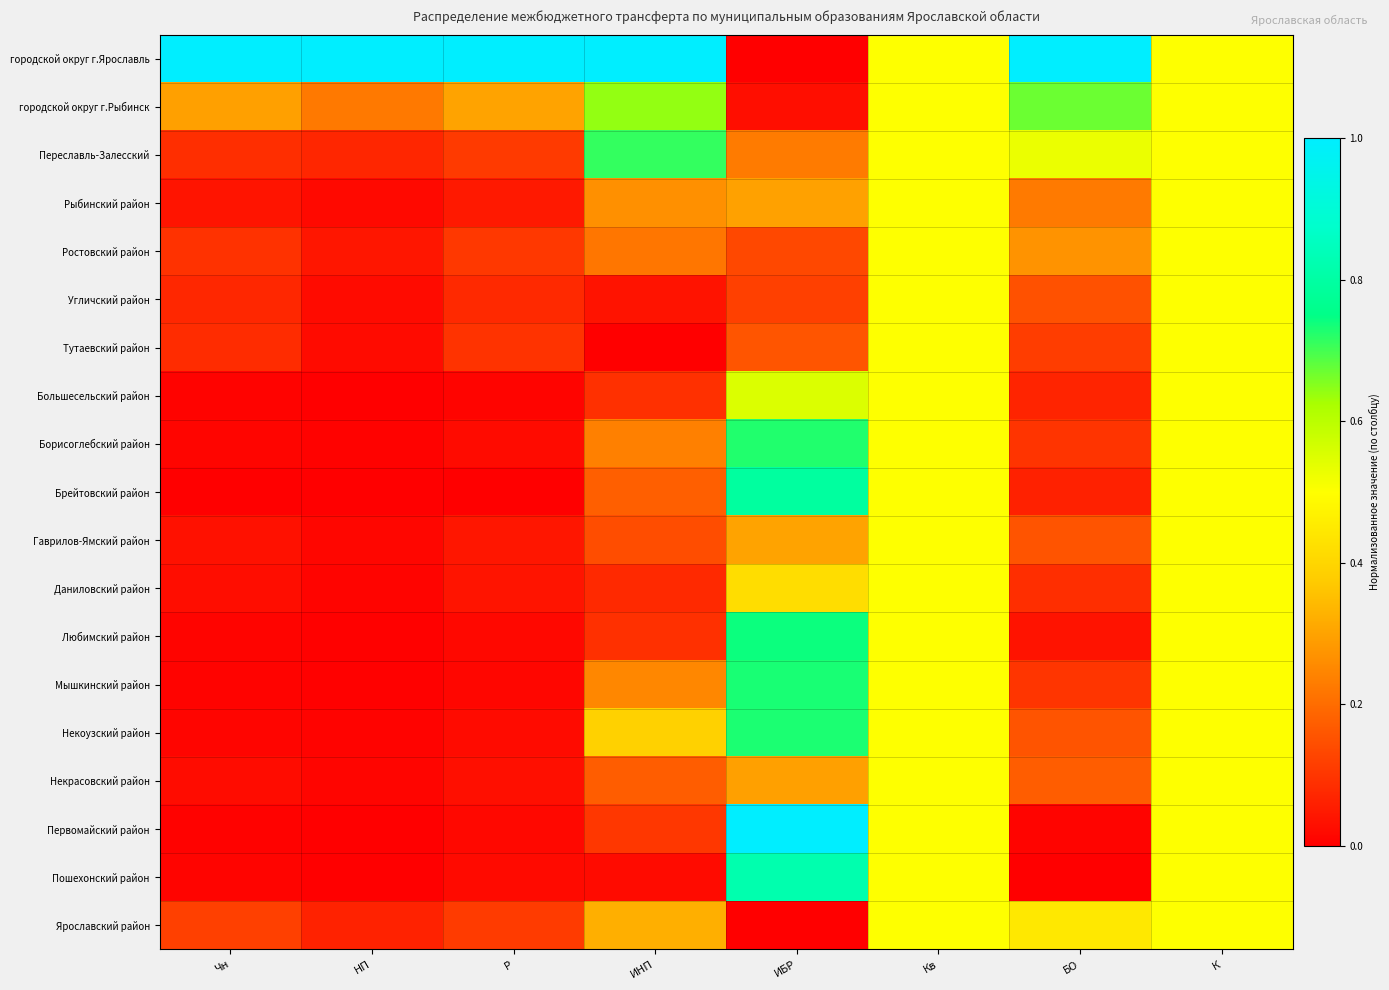

What is the total value across all series at НП?

1.5